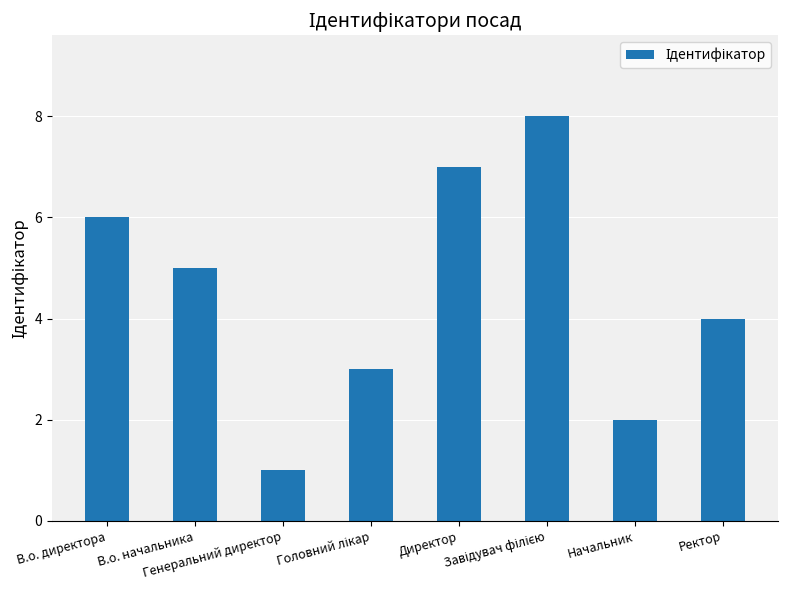

What is the sum of all values?

36